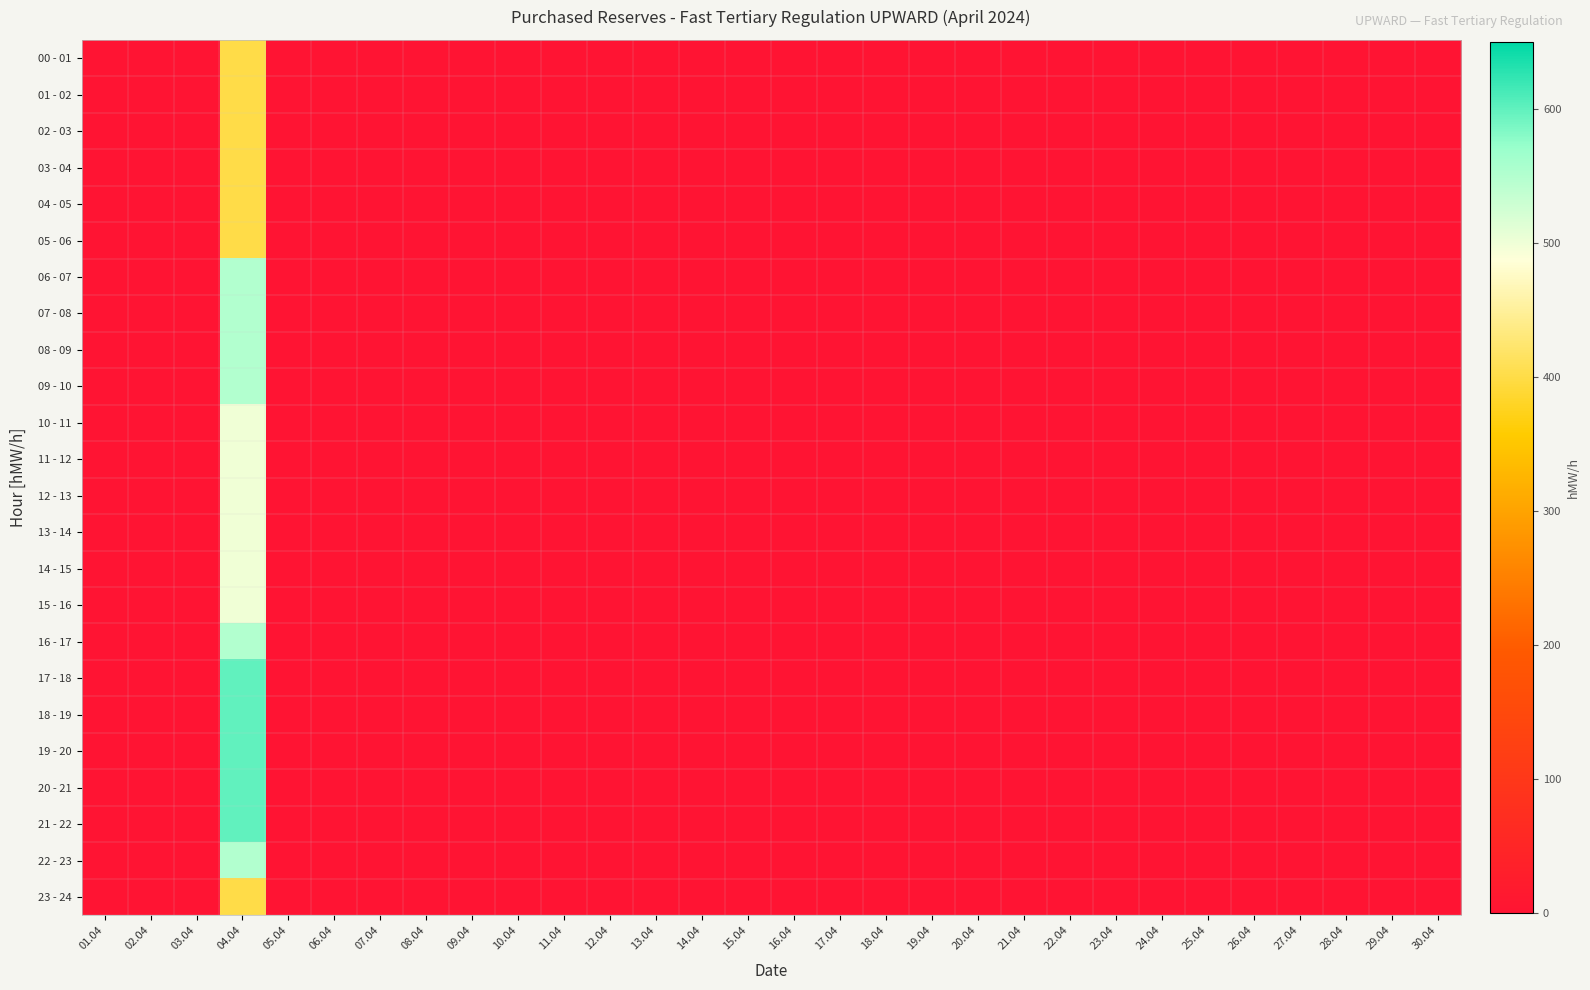

At which category does the chart reach its peak across all series?

04.04